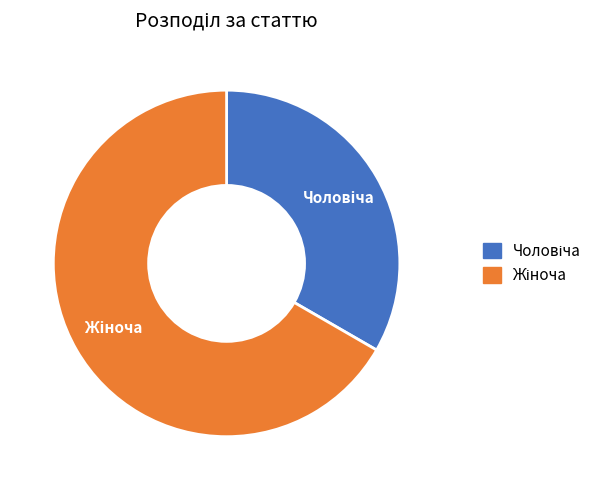

Is there a majority slice in this chart?

Yes